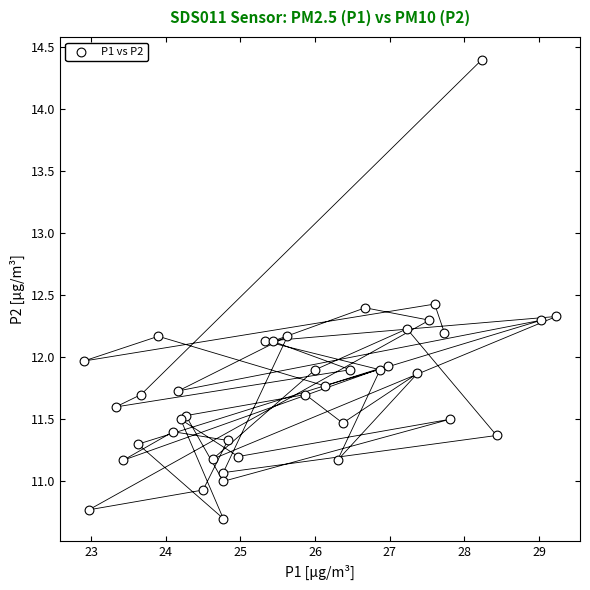

What is the range of Y values (max minus min)?

3.7